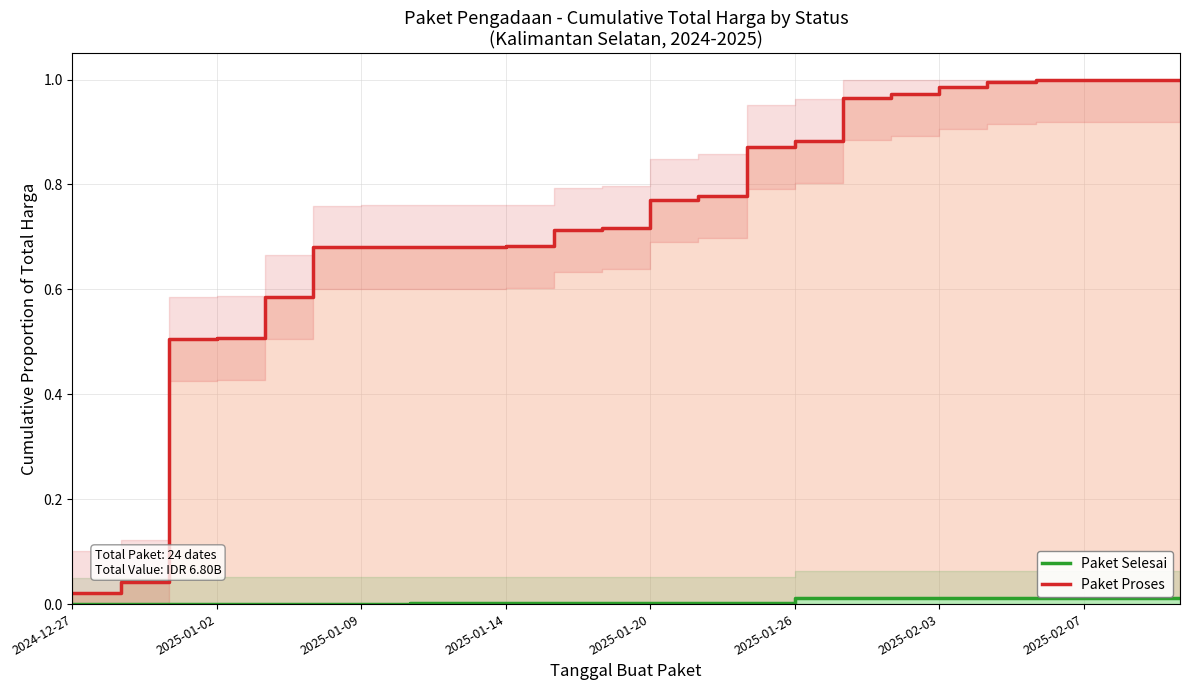

Is the value of Paket Proses at 2025-01-14 greater than the value of Paket Selesai at 10?

Yes